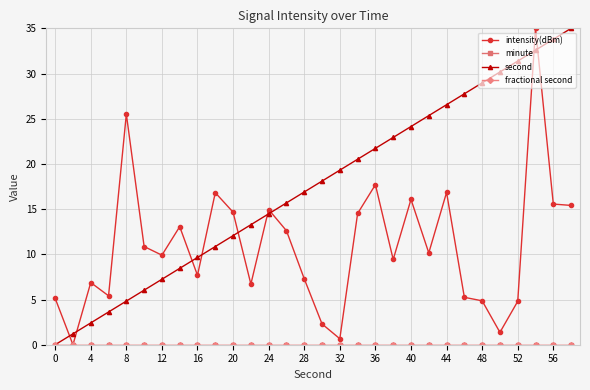

True or false: fractional second and minute intersect in this chart.

False